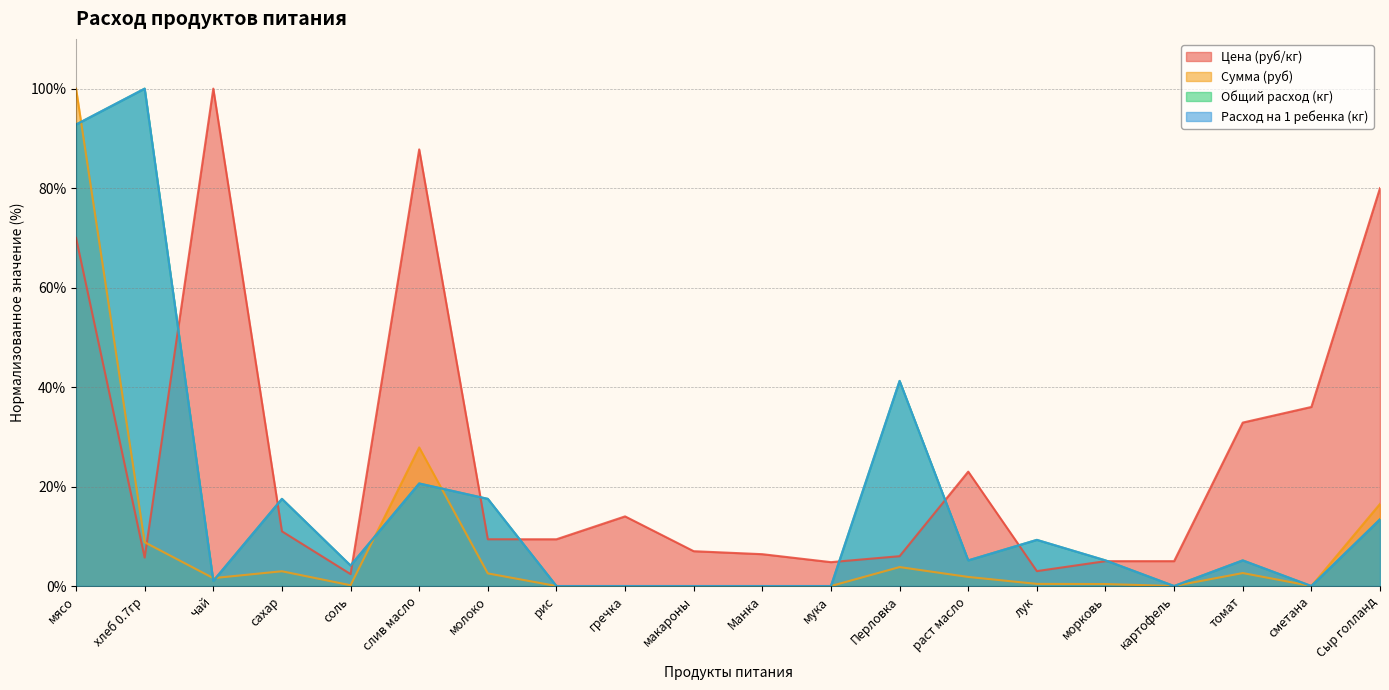

Where is the first local maximum for Цена (руб/кг)?

чай